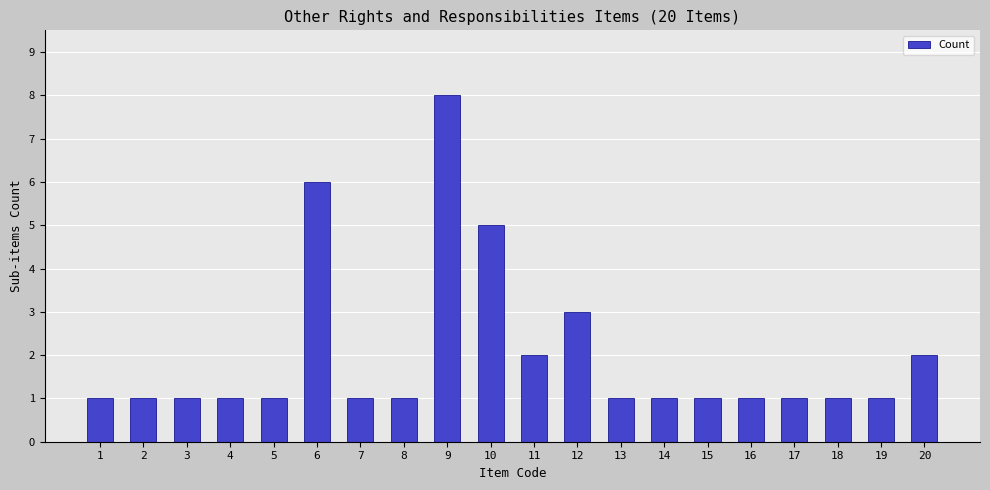

What is the approximate value at 11?

2